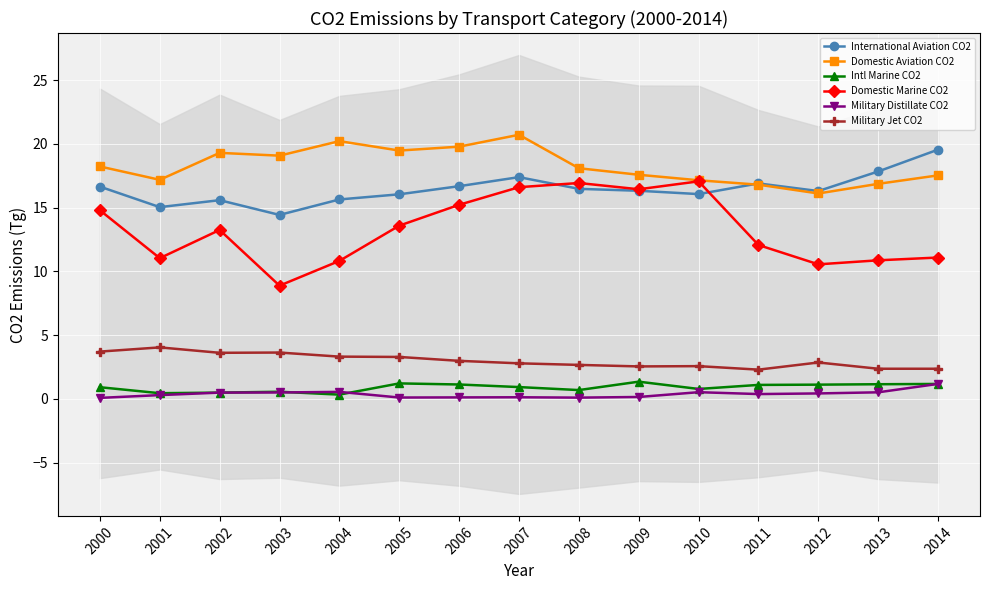

The value of Domestic Aviation CO2 at 2005 is 25.6. True or false?

False